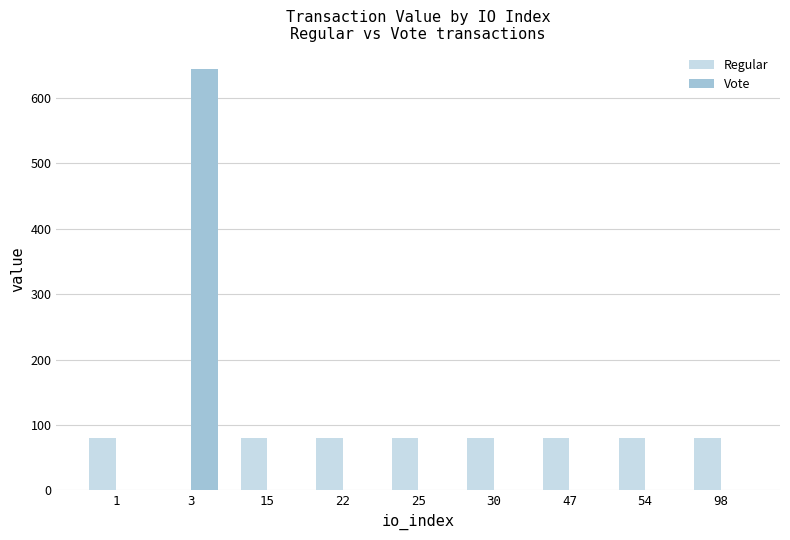

How many categories are shown in the chart?

9